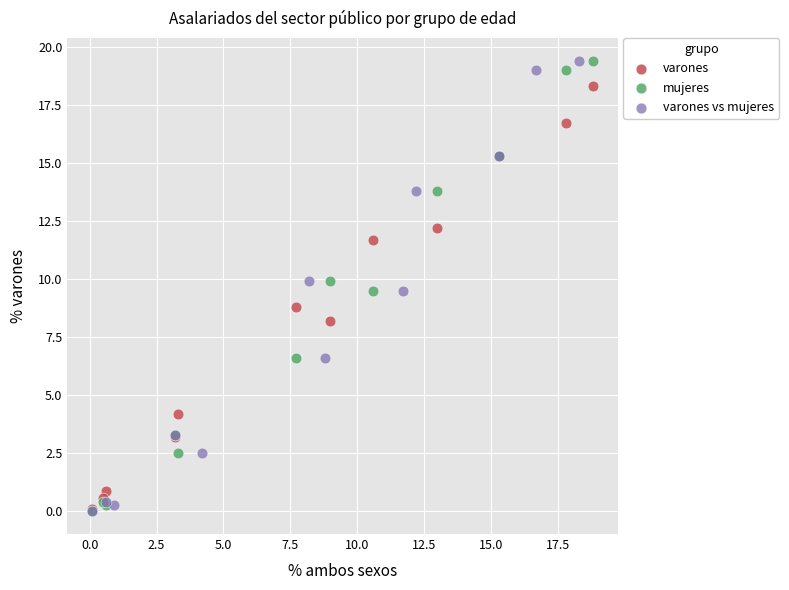

What are all the series names shown in the legend?

varones, mujeres, varones vs mujeres